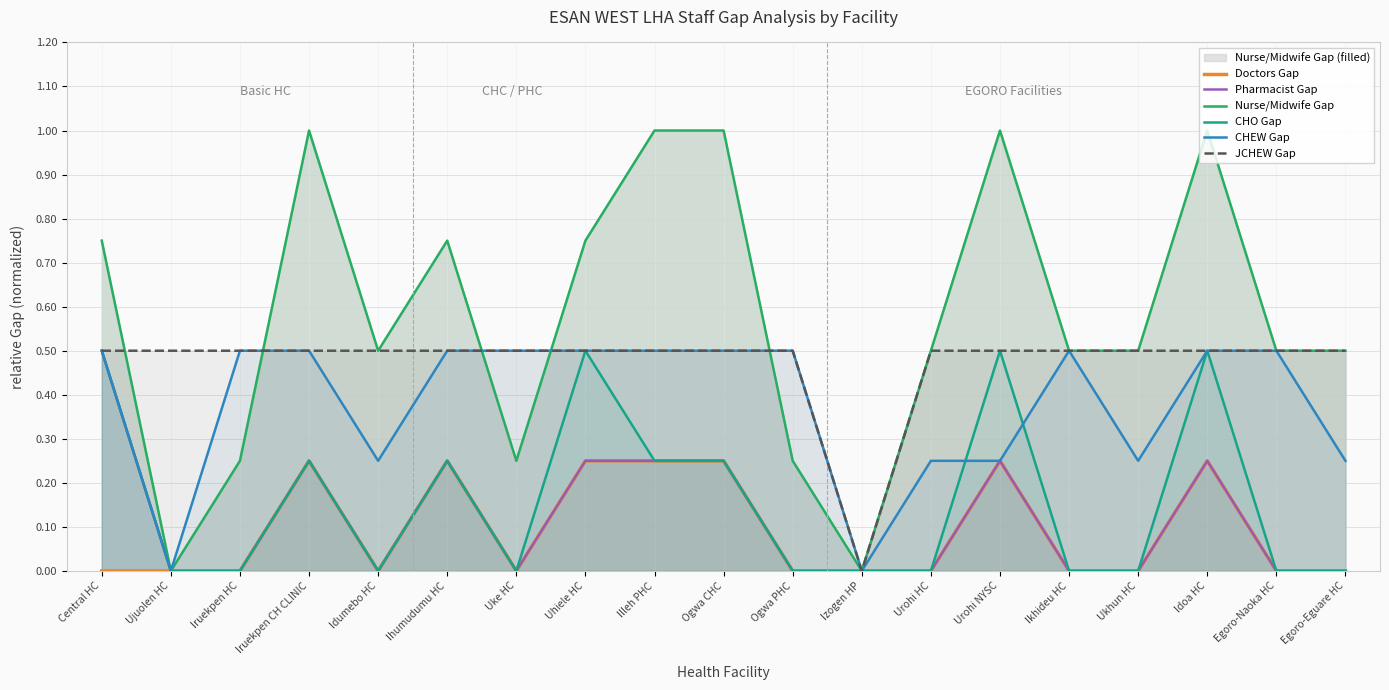

Which series changed the most between Central HC and Ogwa CHC?

Doctors Gap